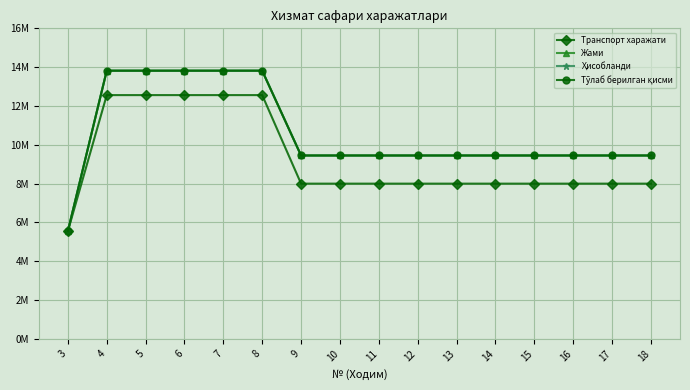

At which label does Тўлаб берилган қисми first exceed 9450000?

4